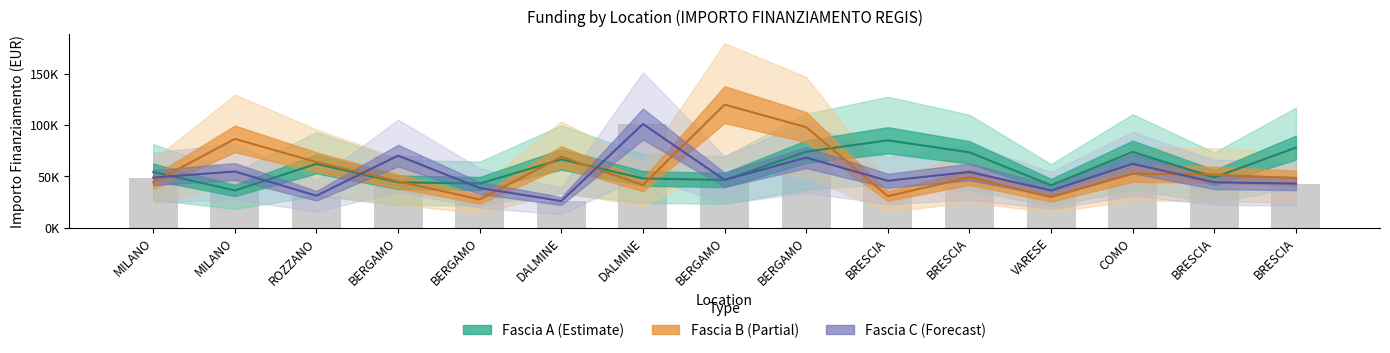

What is the difference between the maximum and minimum values in the Fascia B series?

92440.5